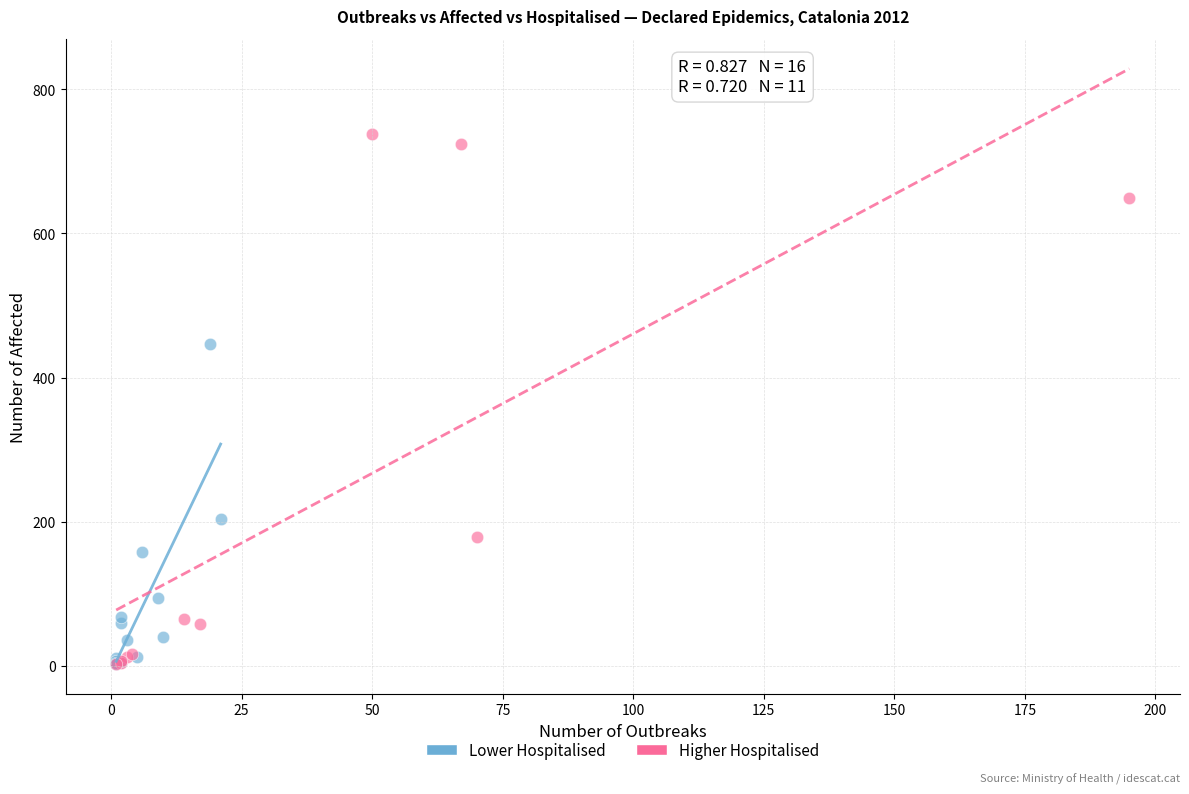

Which series reaches the maximum Y coordinate?

Higher Hospitalised